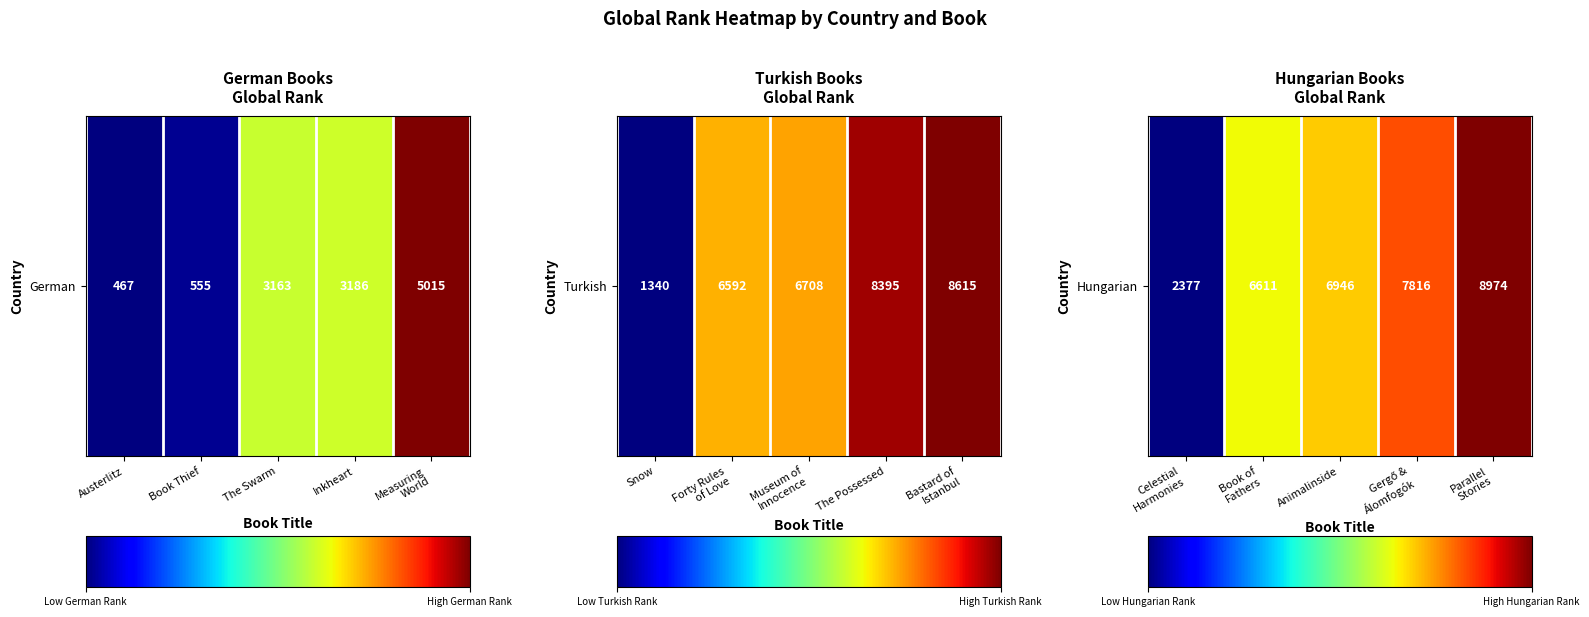

List the labels in order of value, smallest first.

Celestial Harmonies, Book of Fathers, Animalinside, Gergő & Álomfogók, Parallel Stories